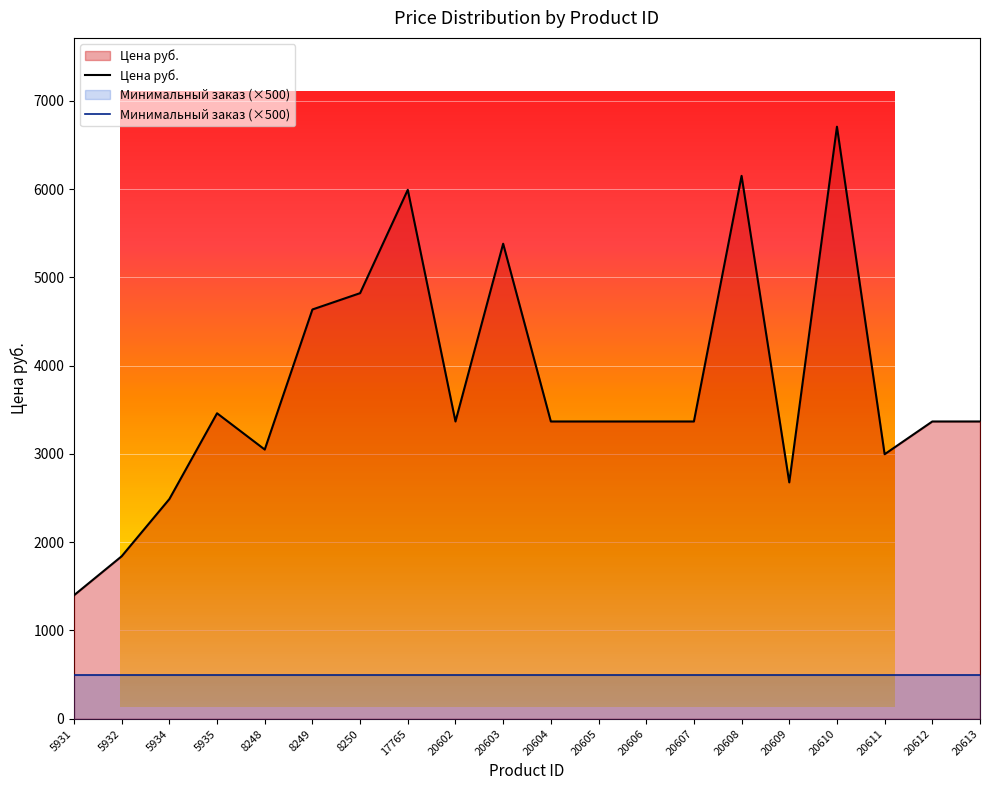

Between 20602 and 17765, which is larger?

17765